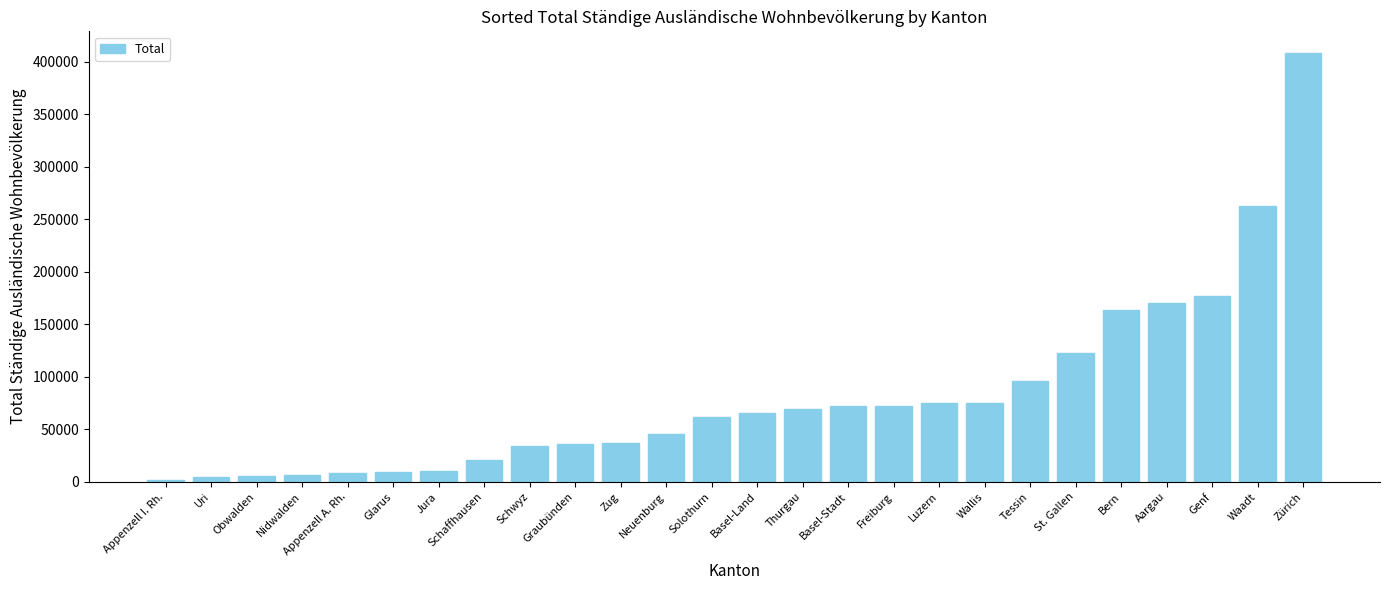

What position from the right is Genf?

3